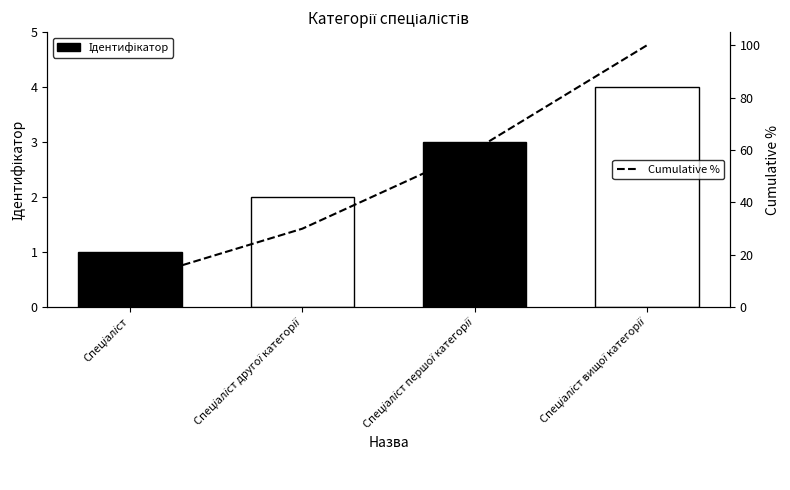

Count the number of data series in this chart.

1